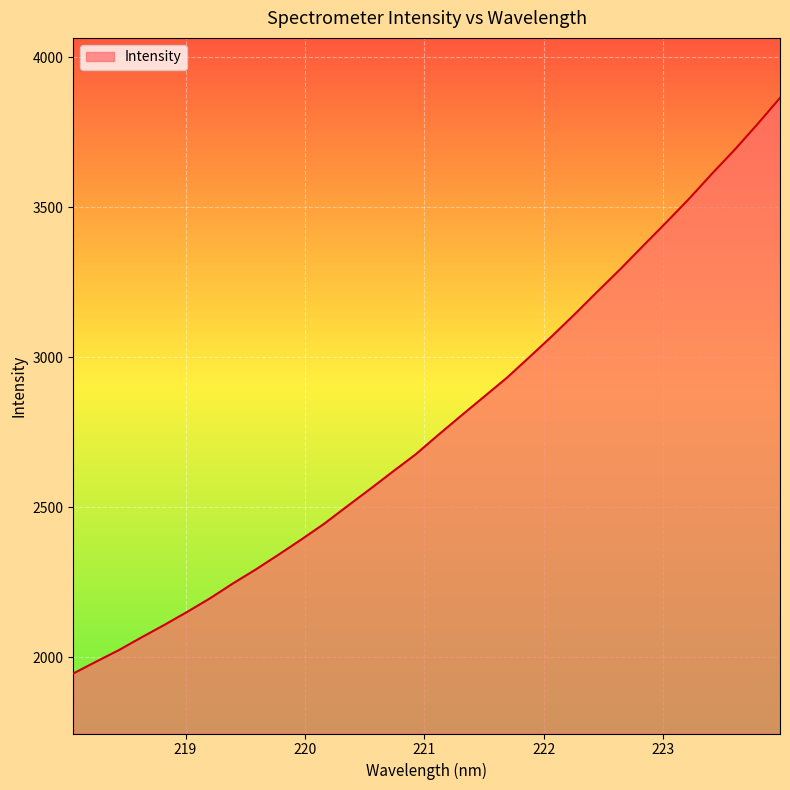

What is the difference between the maximum and minimum values?

1917.6